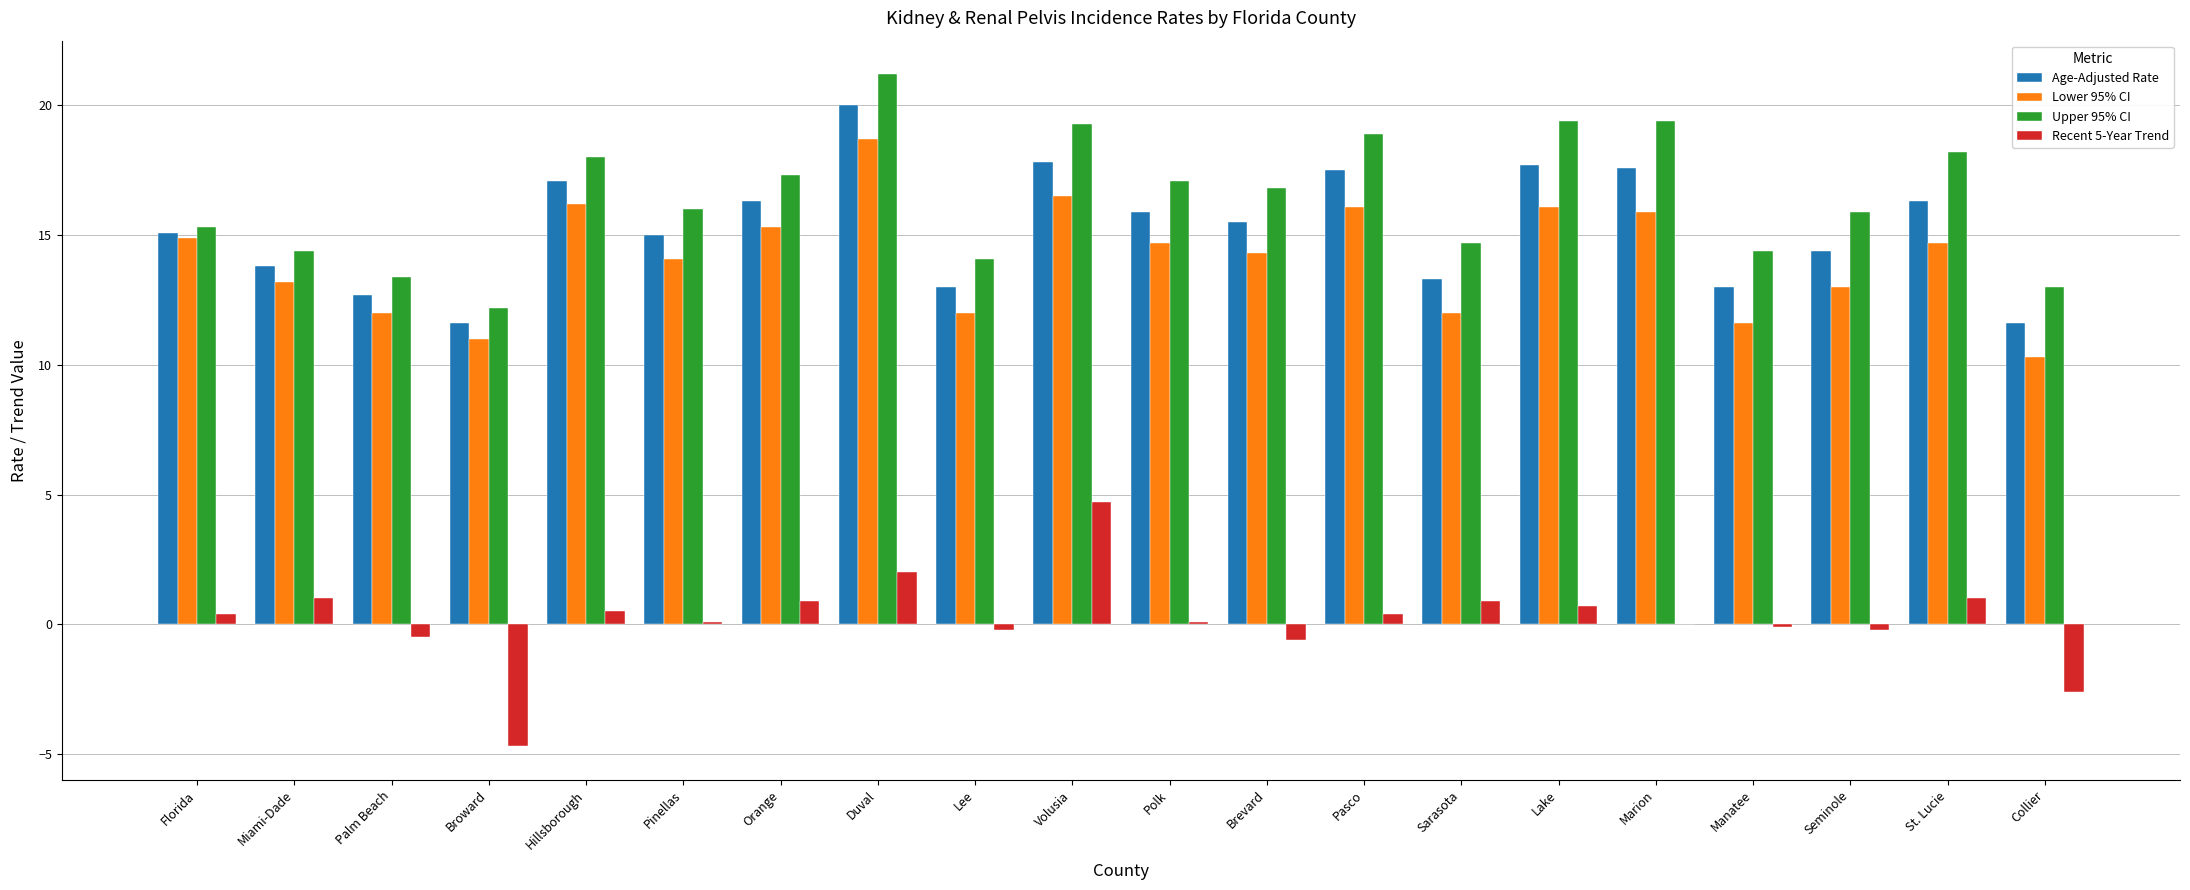

What is the sum of all Recent 5-Year Trend values?

3.8